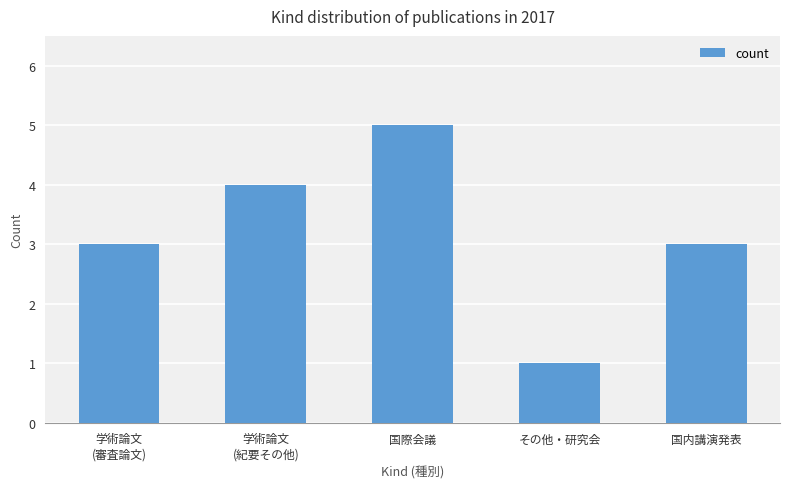

What is the change in value from 国際会議 to その他・研究会?

-4